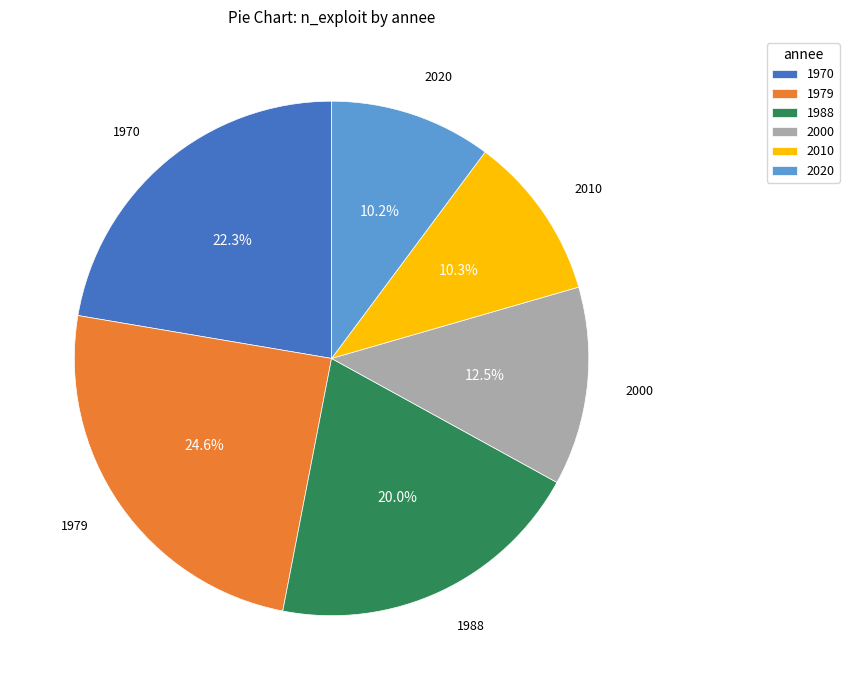

Is there a majority slice in this chart?

No